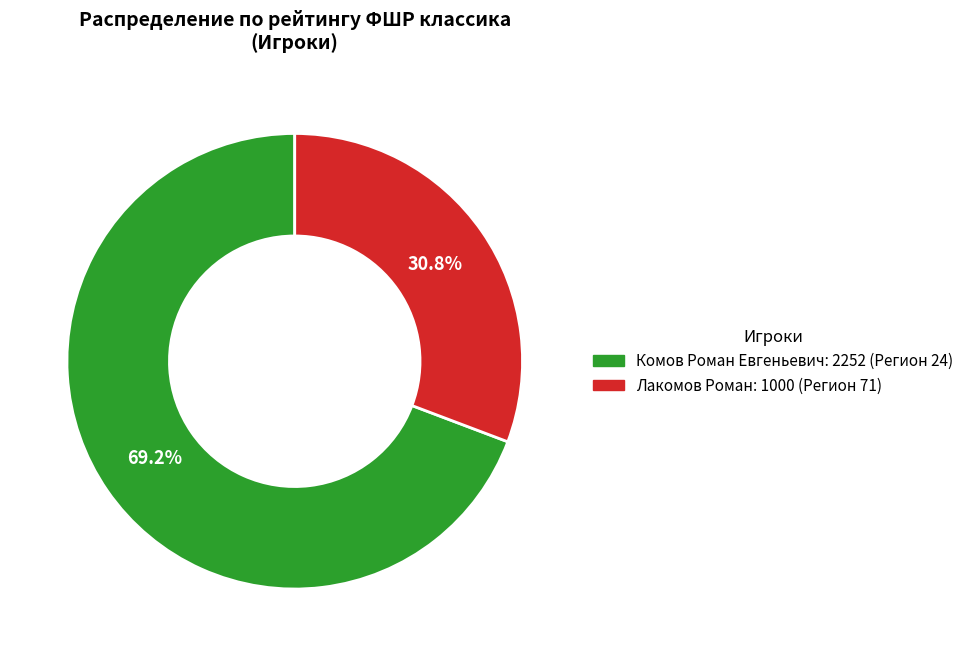

Does any single category account for the majority?

Yes